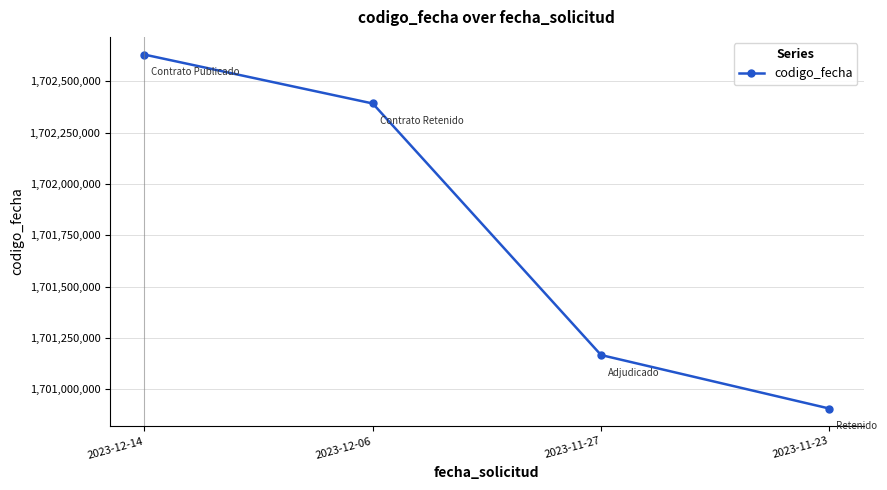

List the labels in order of value, largest first.

2023-12-14, 2023-12-06, 2023-11-27, 2023-11-23